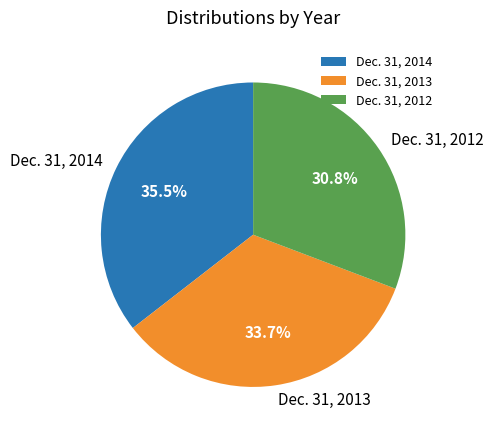

Is Dec. 31, 2014 the majority of the pie?

No